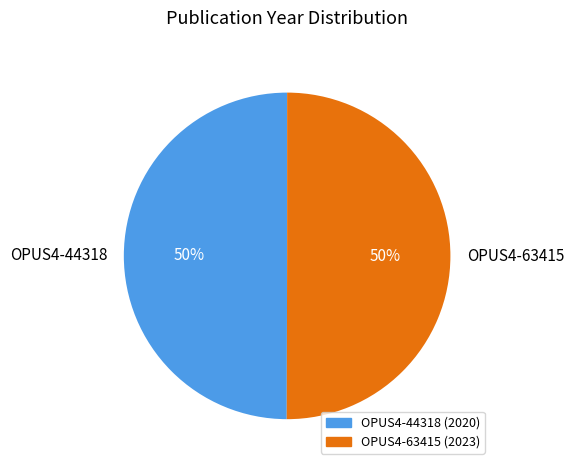

True or false: OPUS4-44318 accounts for 38% of the total.

False